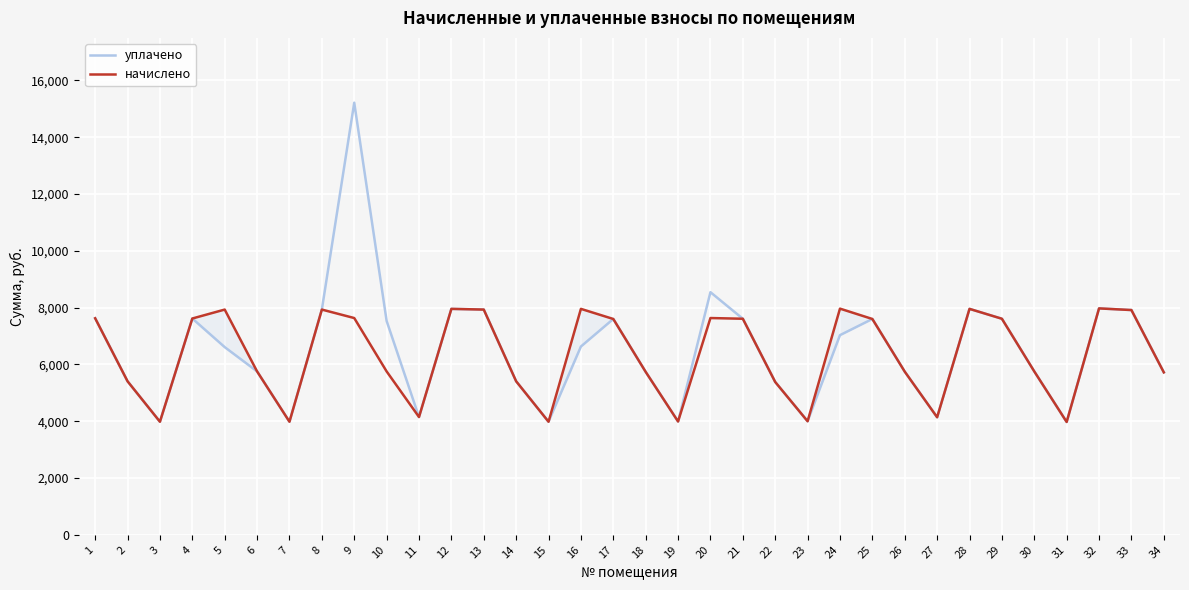

What is the minimum value shown in the chart?

3974.4